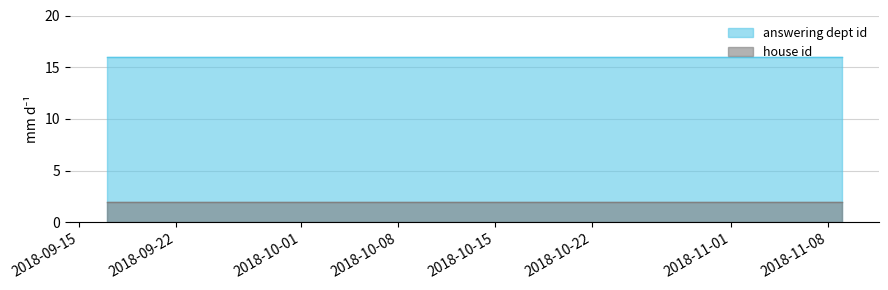

True or false: answering dept id and house id intersect in this chart.

False